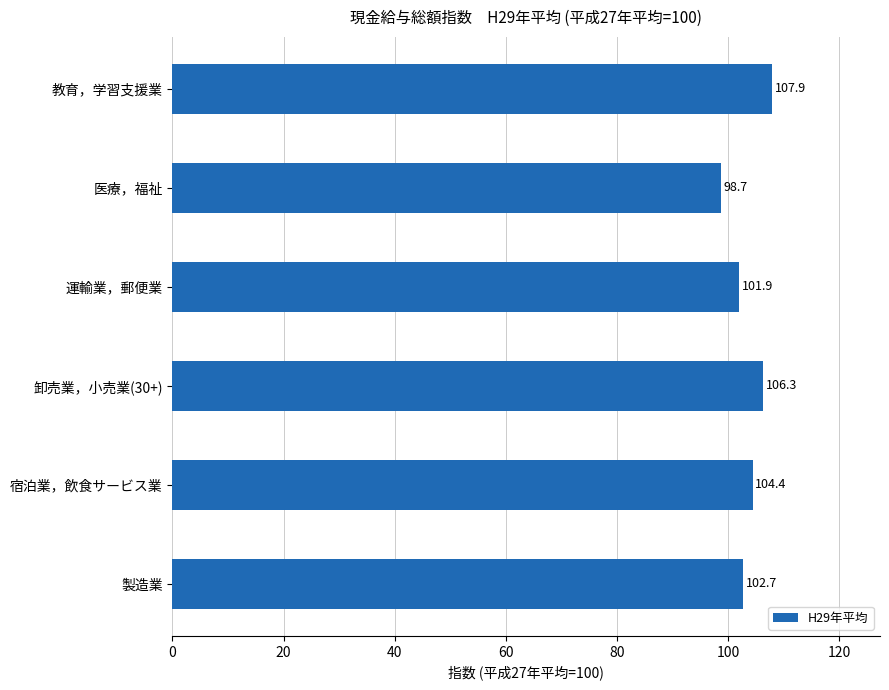

What is the difference between the second highest and minimum values?

7.6